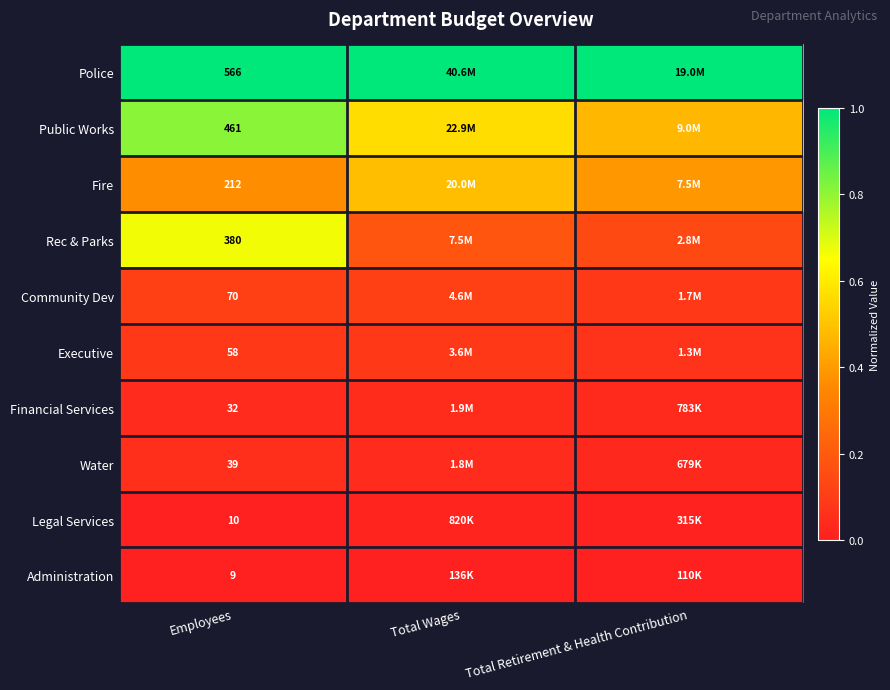

At which label does Fire reach its minimum?

Employees